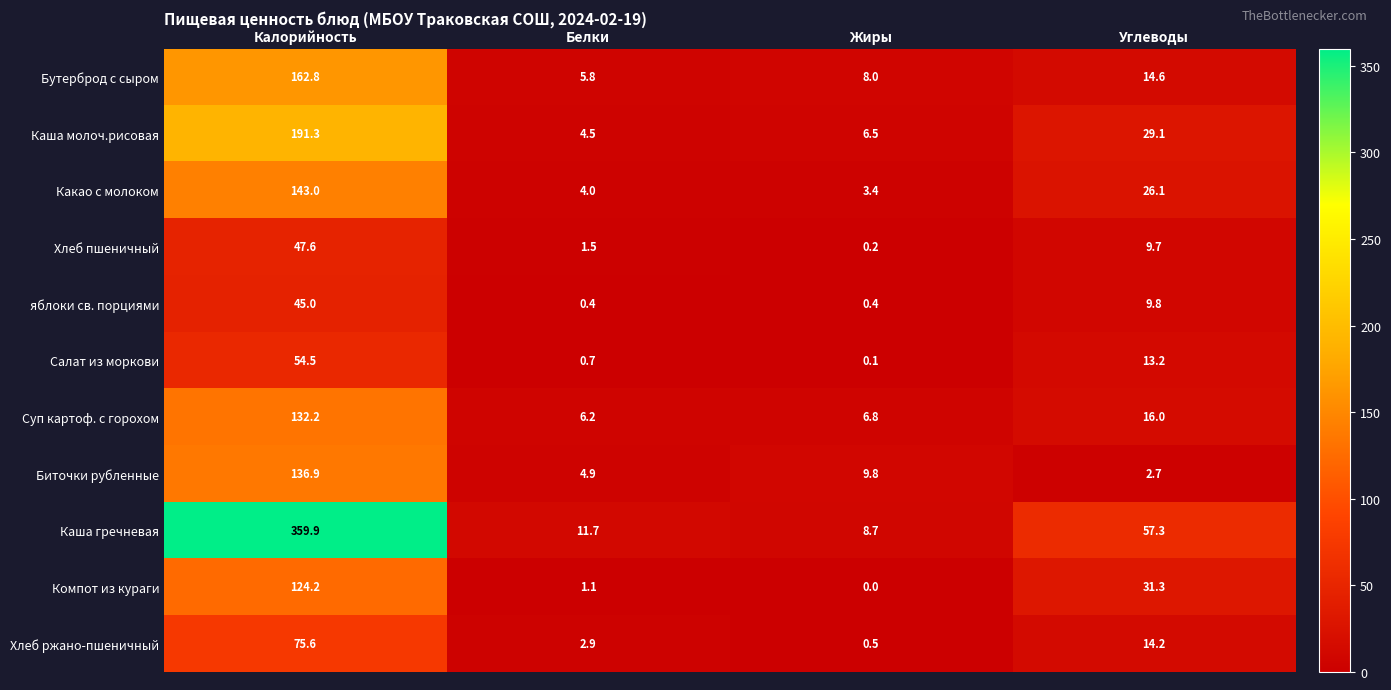

What is the difference between the Биточки рубленные values at Калорийность and Белки?

132.0